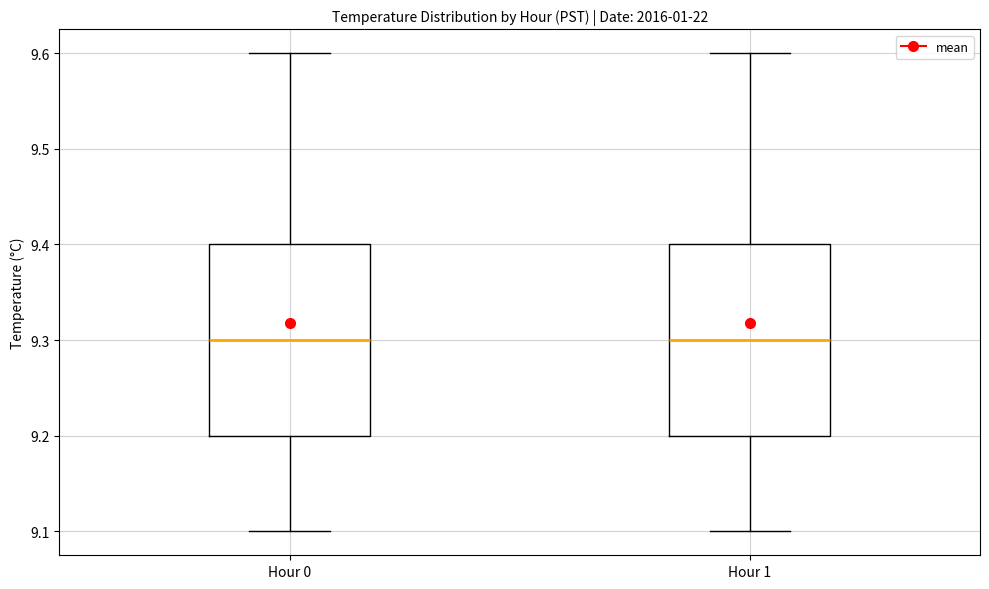

Where is the upper edge of the box for Hour 0 on the y-axis? The values are not printed on the chart, so give them approximately, as read against the axis.

9.4